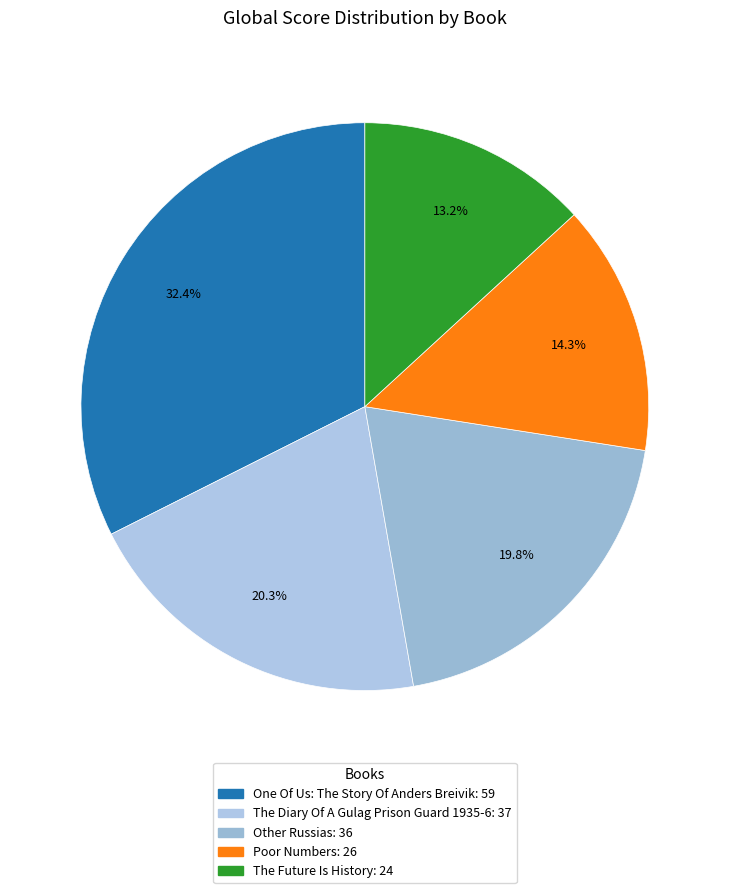

What is the change in value from Poor Numbers to The Future Is History?

-2